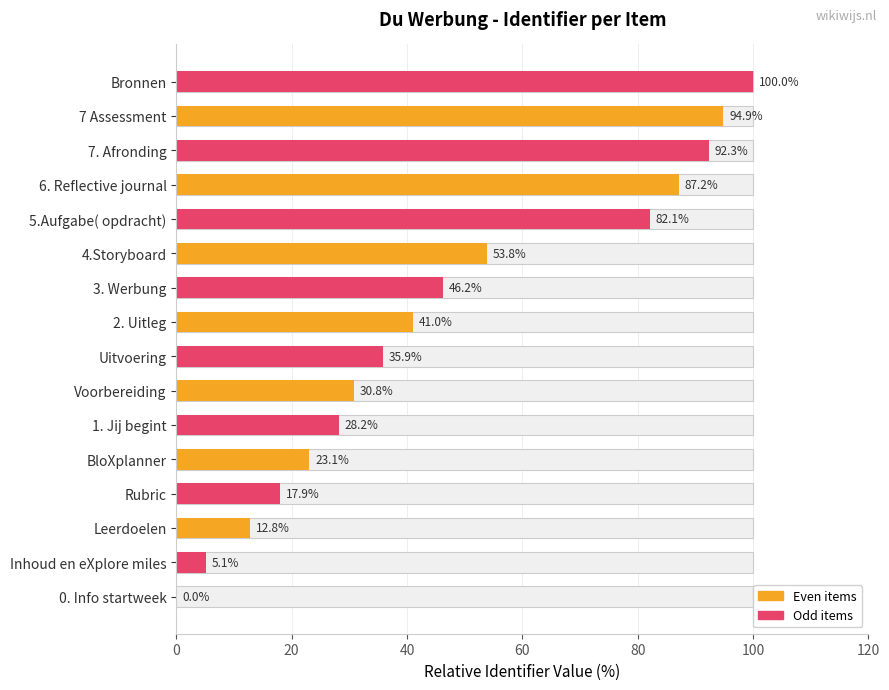

Which has a higher value, 0. Info startweek or 2. Uitleg?

2. Uitleg